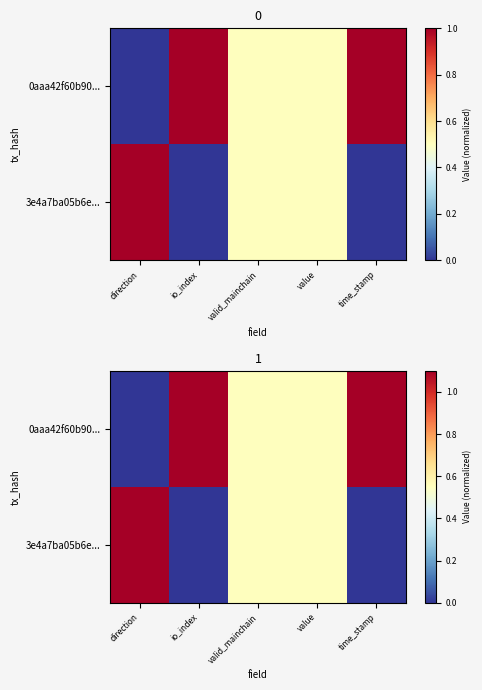

What is the average value of the 3e4a7ba05b6e... series?

0.4